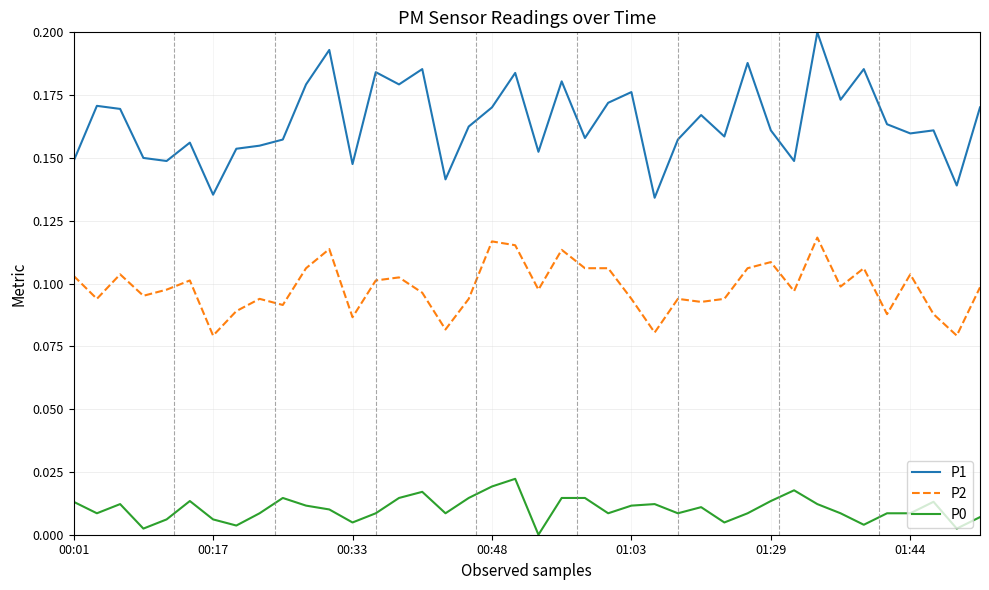

How many positive values does the P0 series have?

39